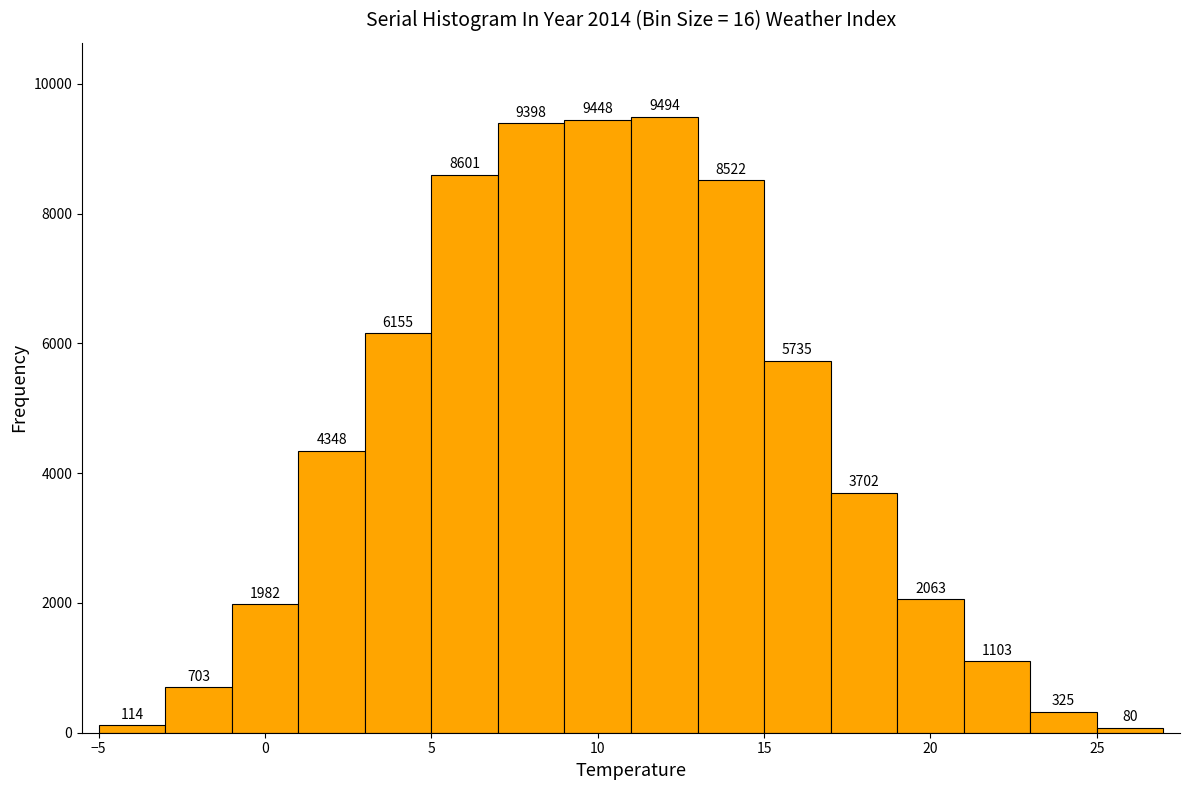

Reading left to right, transcribe this chart: for each bar, give the range it covers on the x-axis and its height.

-5 to -3: 114
-3 to -1: 703
-1 to 1: 1982
1 to 3: 4348
3 to 5: 6155
5 to 7: 8601
7 to 9: 9398
9 to 11: 9448
11 to 13: 9494
13 to 15: 8522
15 to 17: 5735
17 to 19: 3702
19 to 21: 2063
21 to 23: 1103
23 to 25: 325
25 to 27: 80